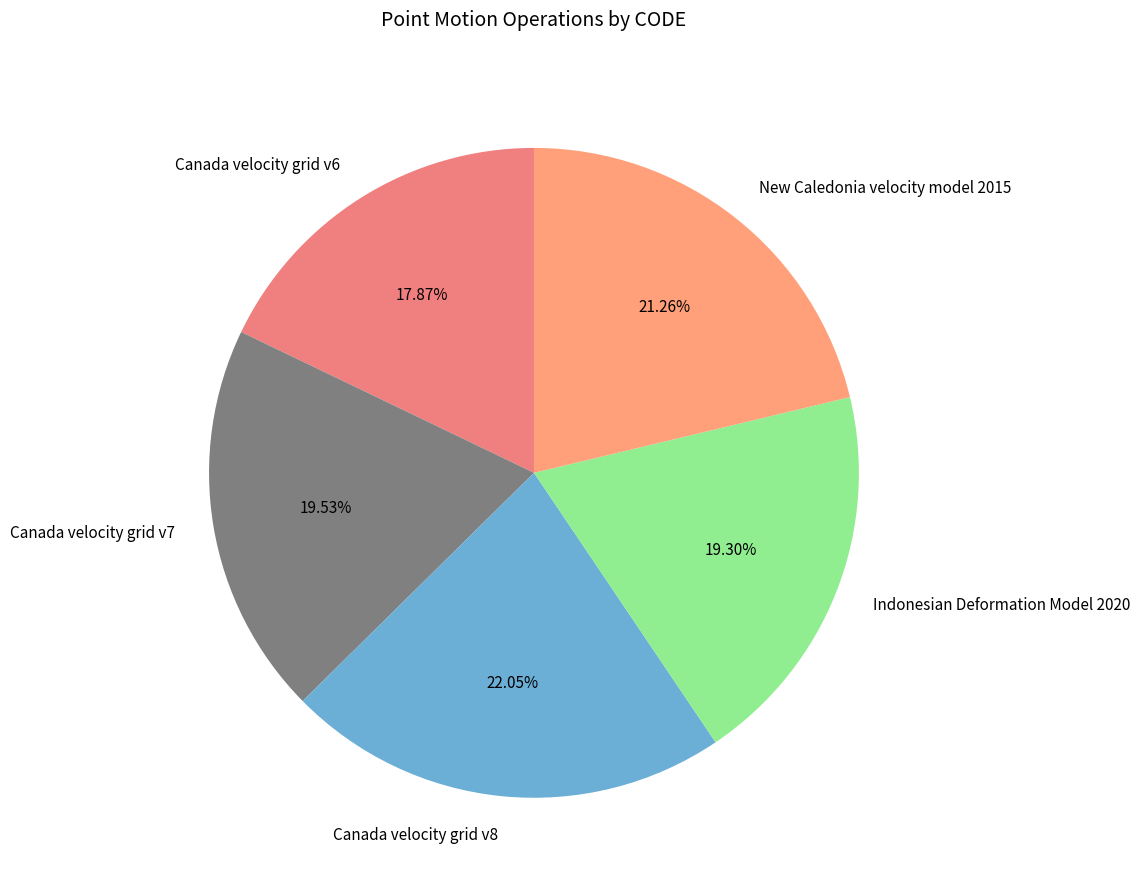

Is there any slice that represents more than half of the pie?

No